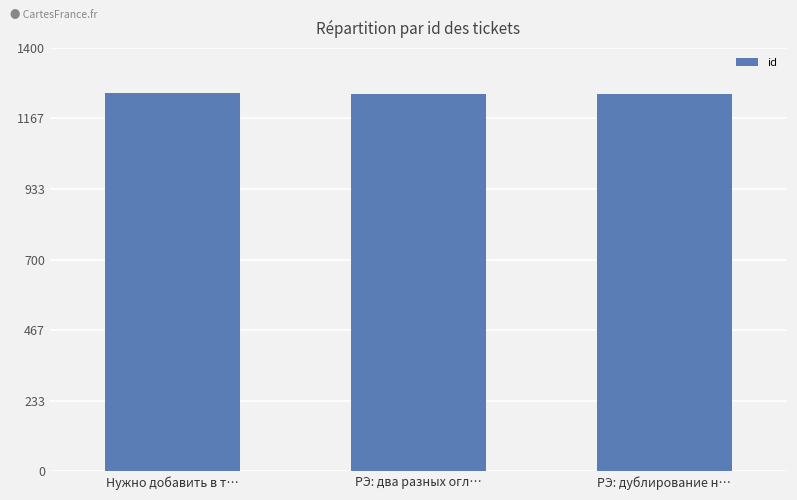

What is the minimum value shown in the chart?

1248